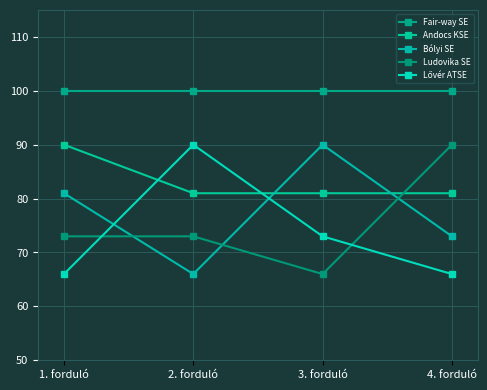

What is the label of the 4th point from the left?

4. forduló